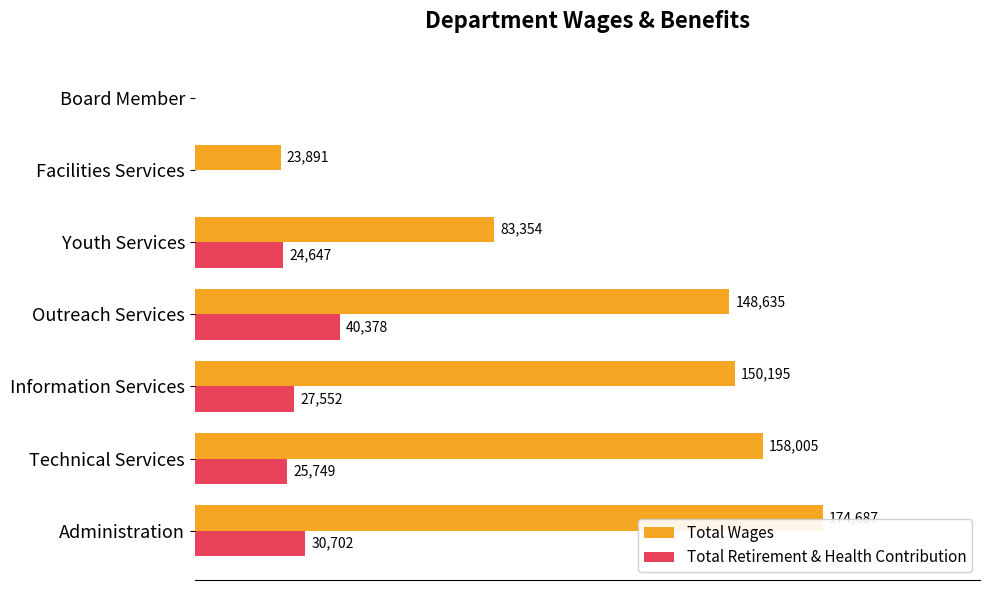

At which label is Total Retirement & Health Contribution closest to 20189?

Youth Services